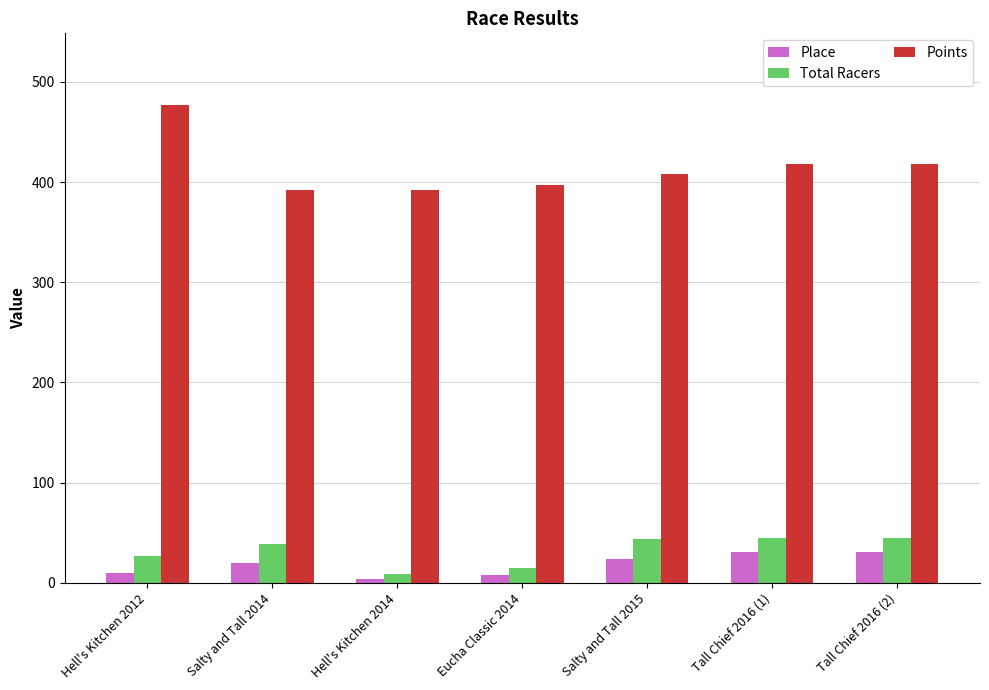

How many bars are there in total?

21